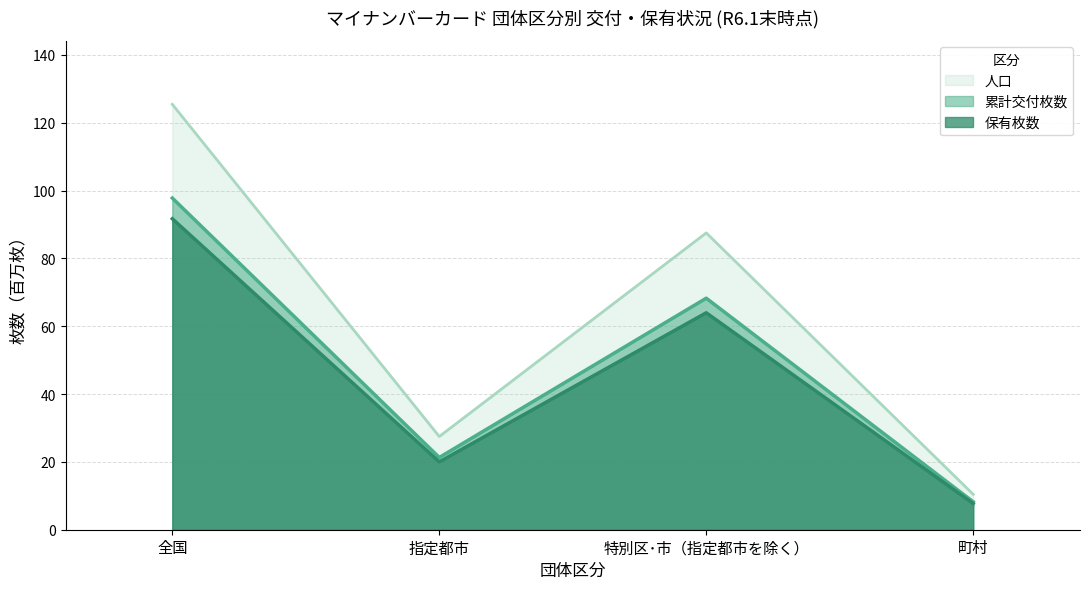

Does the chart have visible grid lines?

Yes